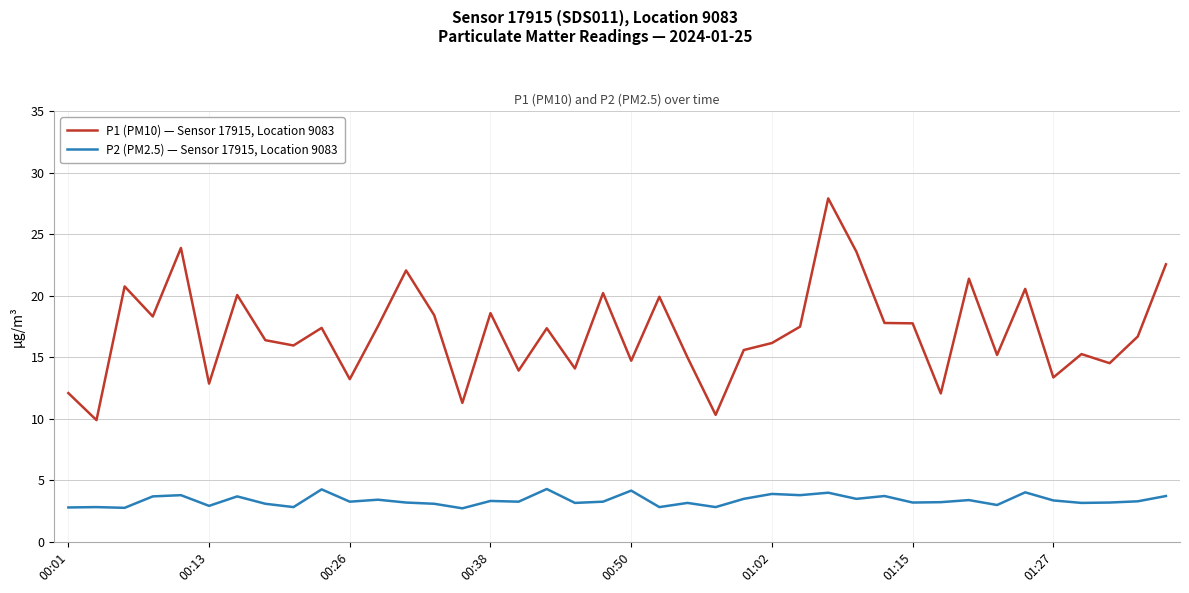

What is the minimum value for P1 (PM10) — Sensor 17915, Location 9083?

9.9